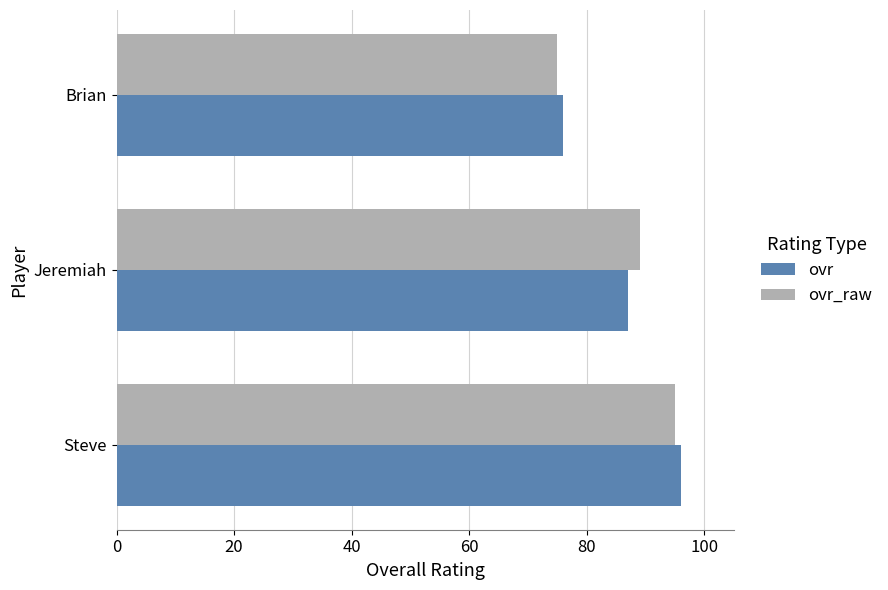

What is the average value of the ovr series?

86